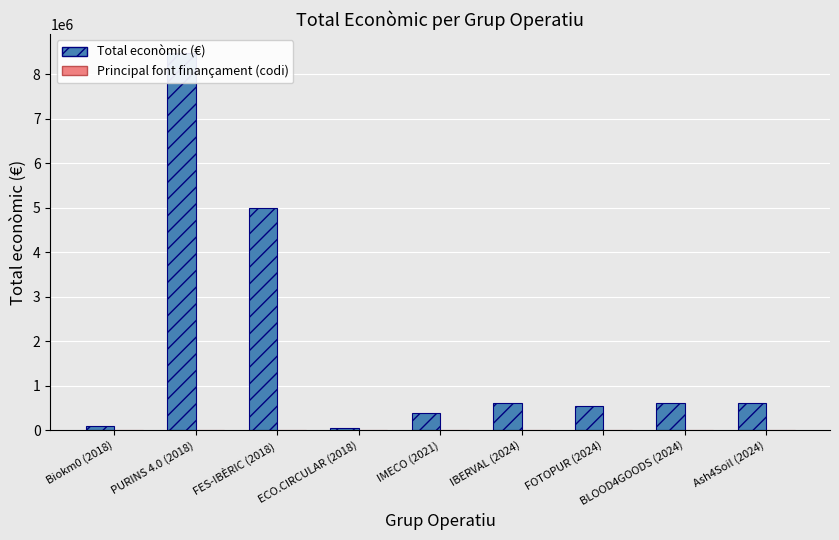

How many values in the Principal font finançament (codi) series exceed 0?

2